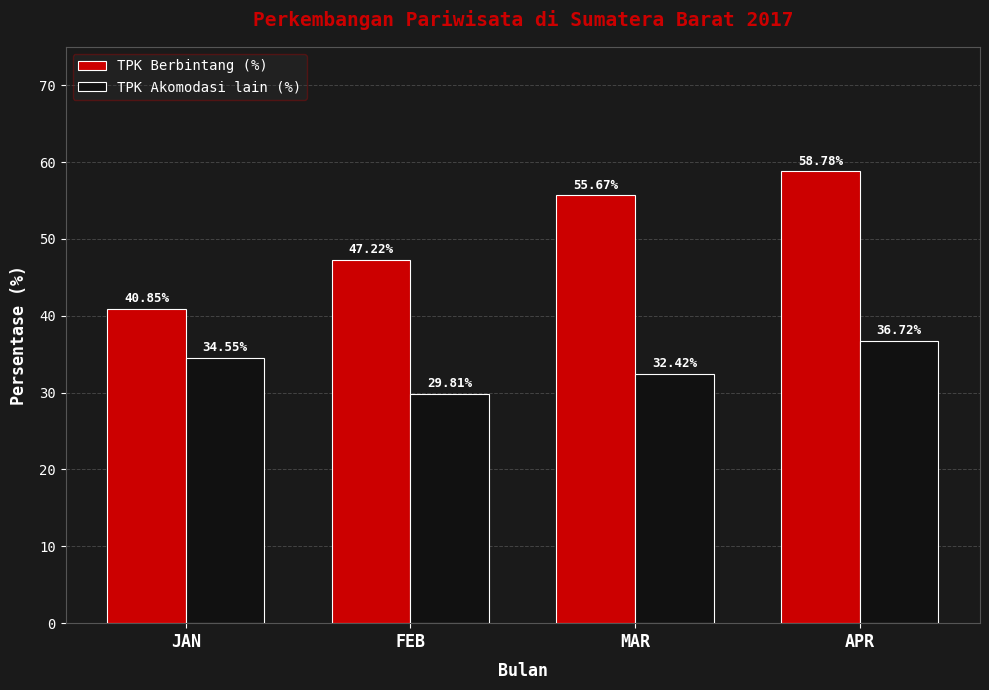

Which category has the lowest value in the TPK Berbintang (%) series?

JAN